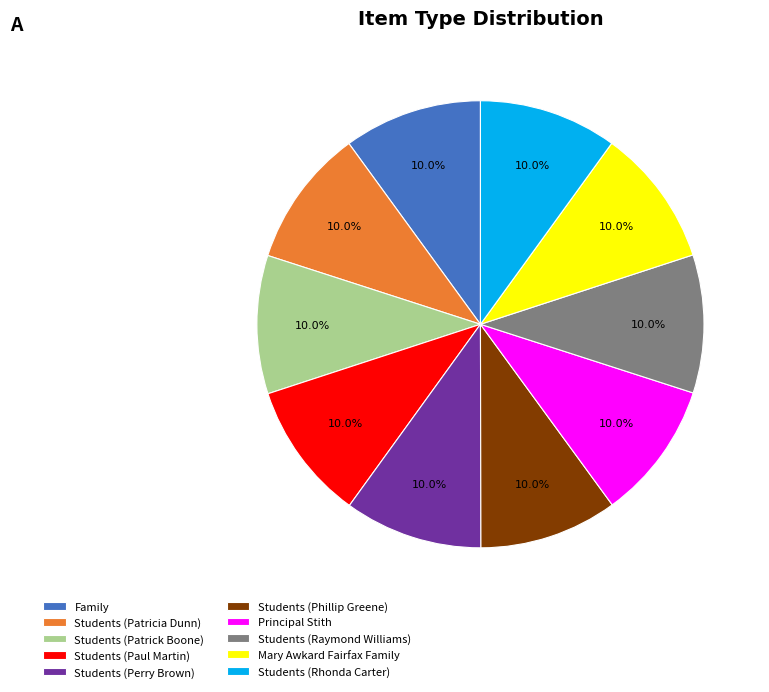

Approximately how many times larger is the value at Students (Perry Brown) compared to Students (Raymond Williams)?

1.0